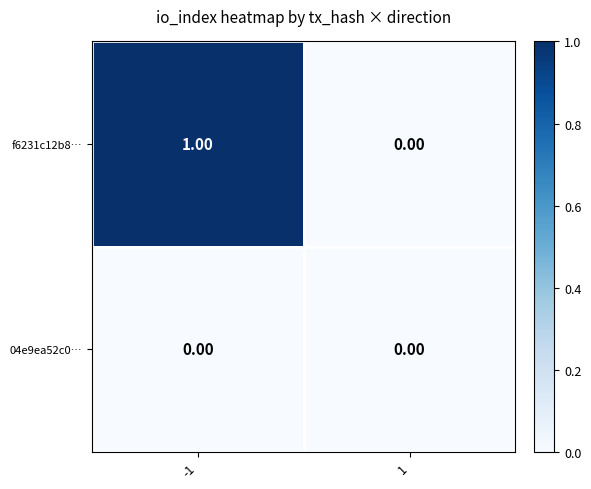

Which series has the largest range (max minus min)?

f6231c12b8…